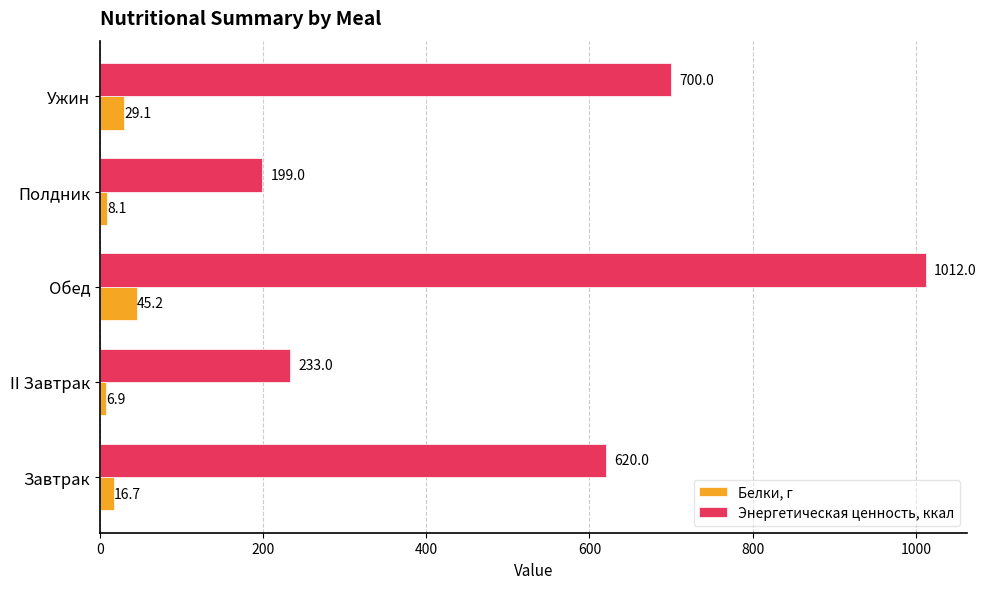

What is the difference between the maximum and minimum values in the Энергетическая ценность, ккал series?

813.0